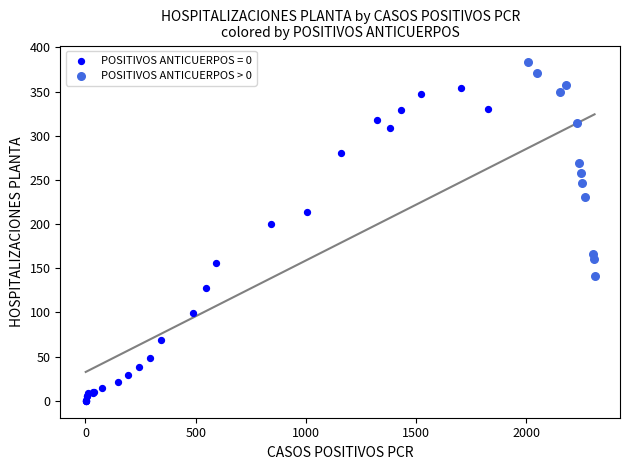

Which series has the largest Y range (max minus min)?

POSITIVOS ANTICUERPOS = 0